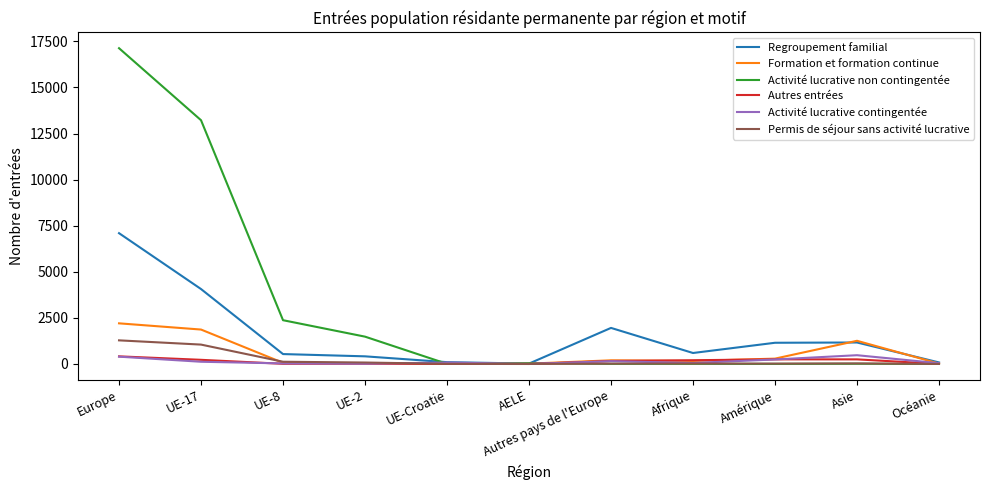

Is this an area chart (filled region under the line)?

No